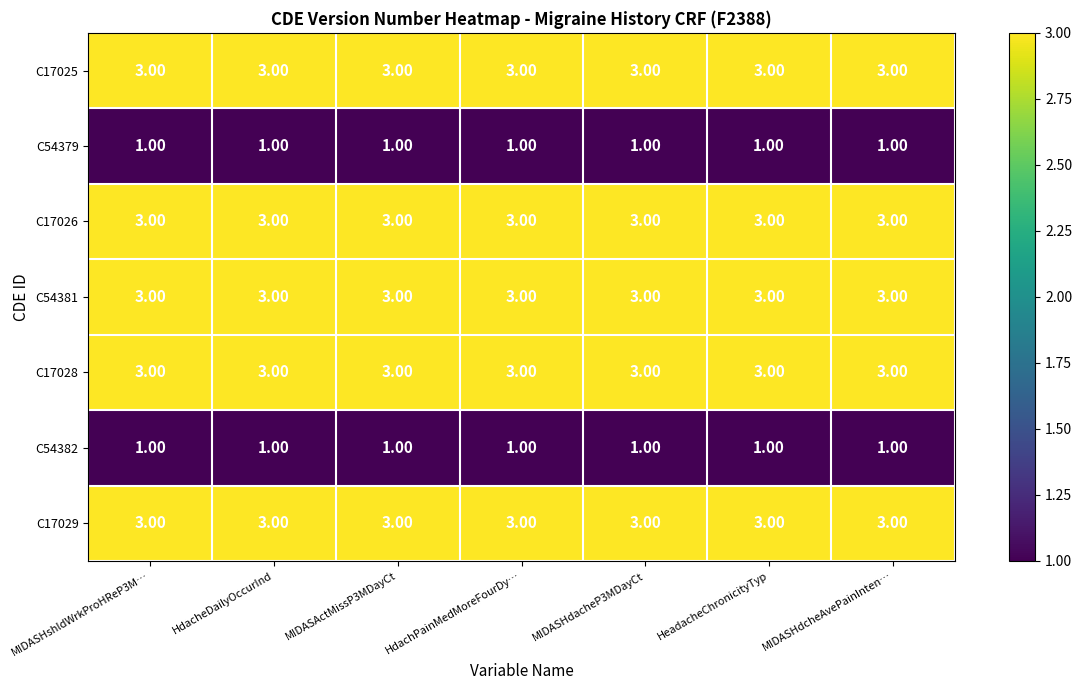

What is the average value of the C17029 series?

3